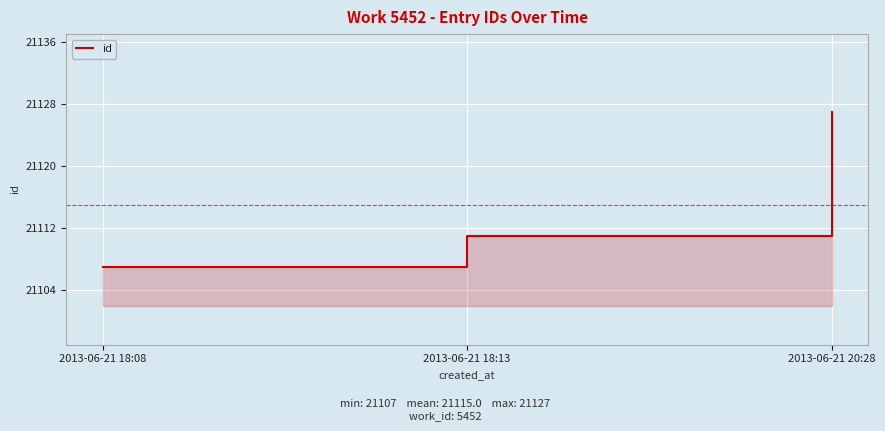

What is the maximum value shown in the chart?

21127